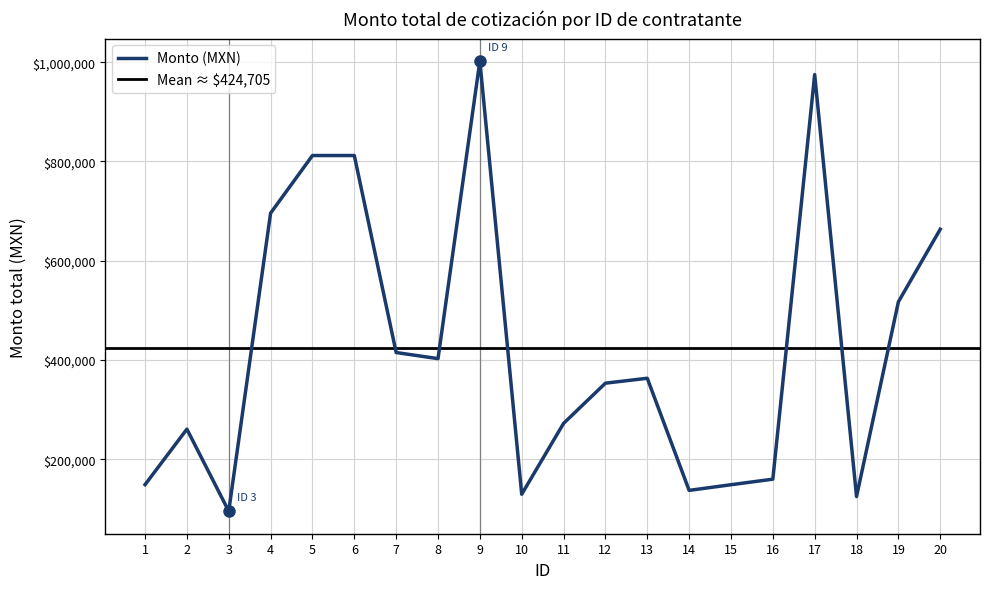

What is the value of the 4th point from the left?

696000.0